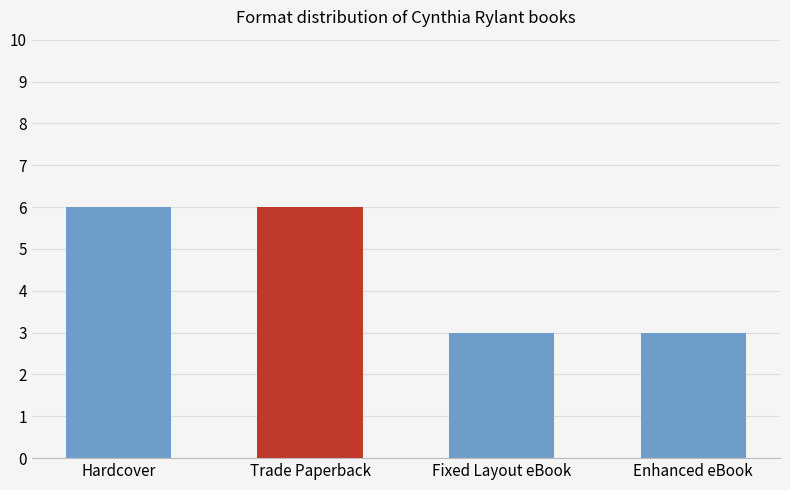

Reading left to right, list all the values displayed in this chart.

6	6	3	3